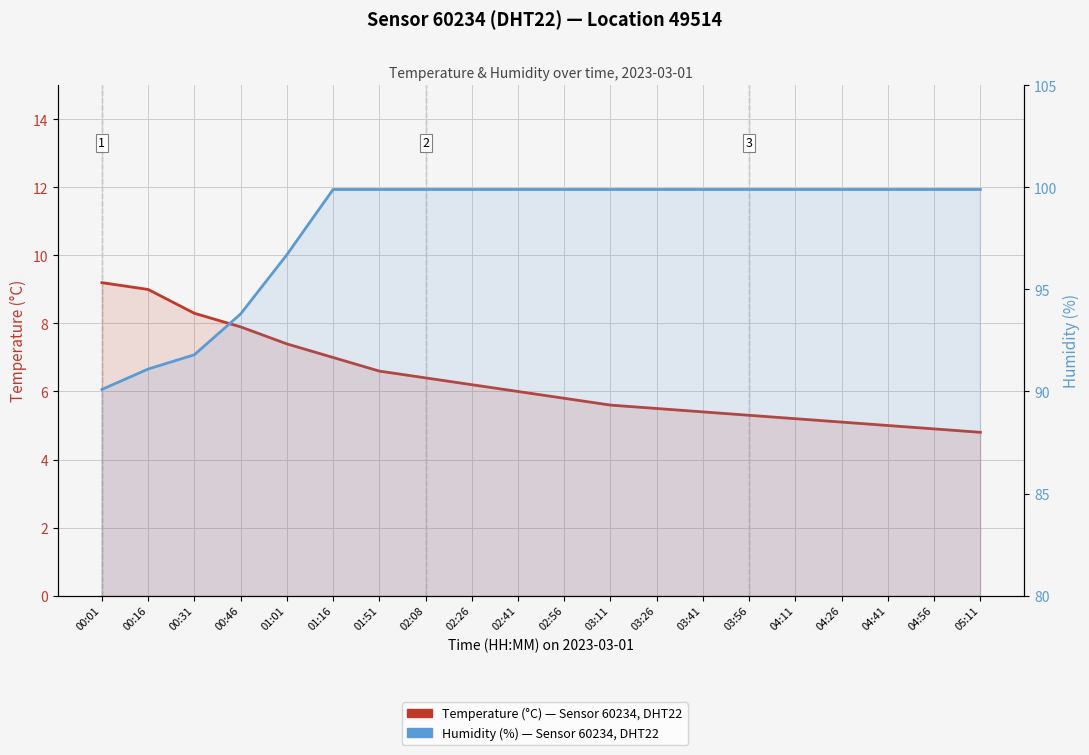

Reading right to left, list all the values displayed in this chart.

Temperature (°C): 4.8	4.9	5.0	5.1	5.2	5.3	5.4	5.5	5.6	5.8	6.0	6.2	6.4	6.6	7.0	7.4	7.9	8.3	9.0	9.2
Humidity (%): 99.9	99.9	99.9	99.9	99.9	99.9	99.9	99.9	99.9	99.9	99.9	99.9	99.9	99.9	99.9	96.7	93.8	91.8	91.1	90.1